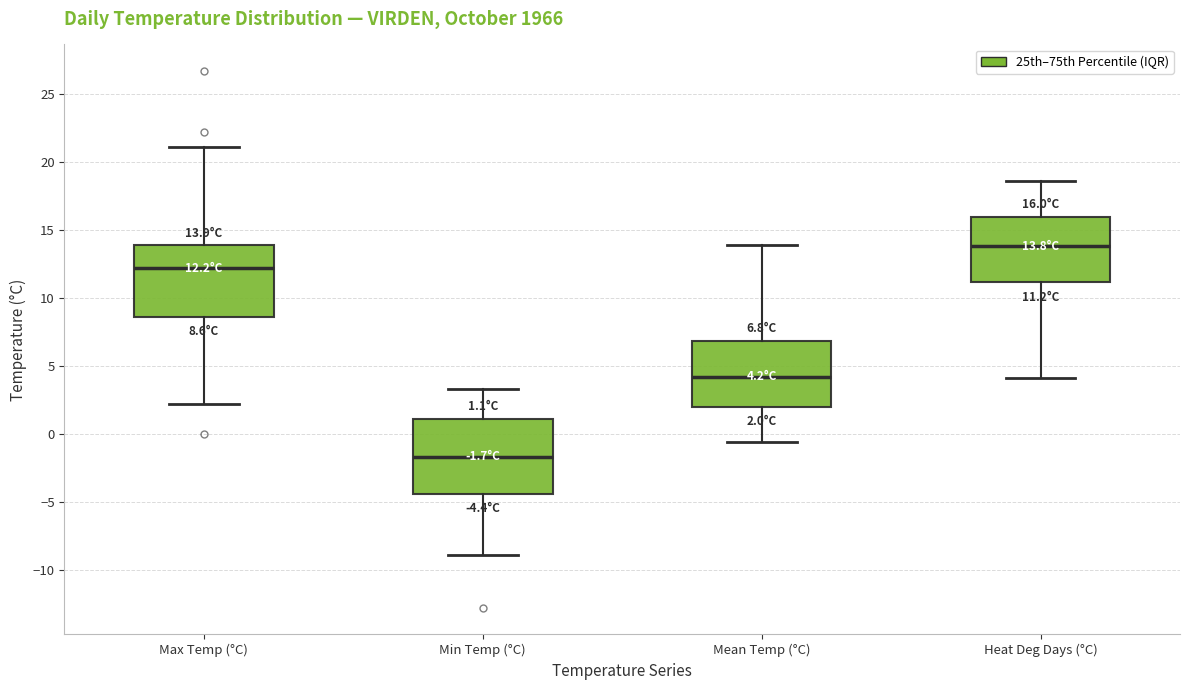

Which box's median line is the highest?

Heat Deg Days (°C)